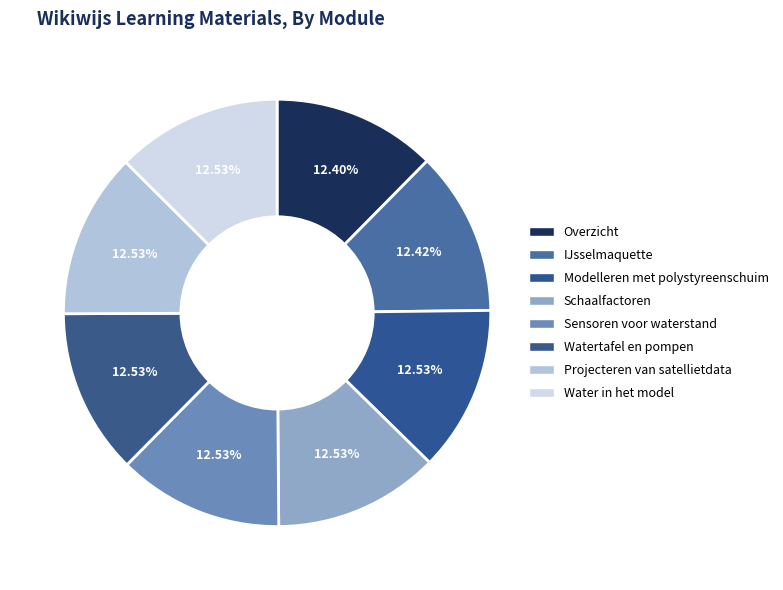

Is it true that Sensoren voor waterstand is 27% of the pie?

False